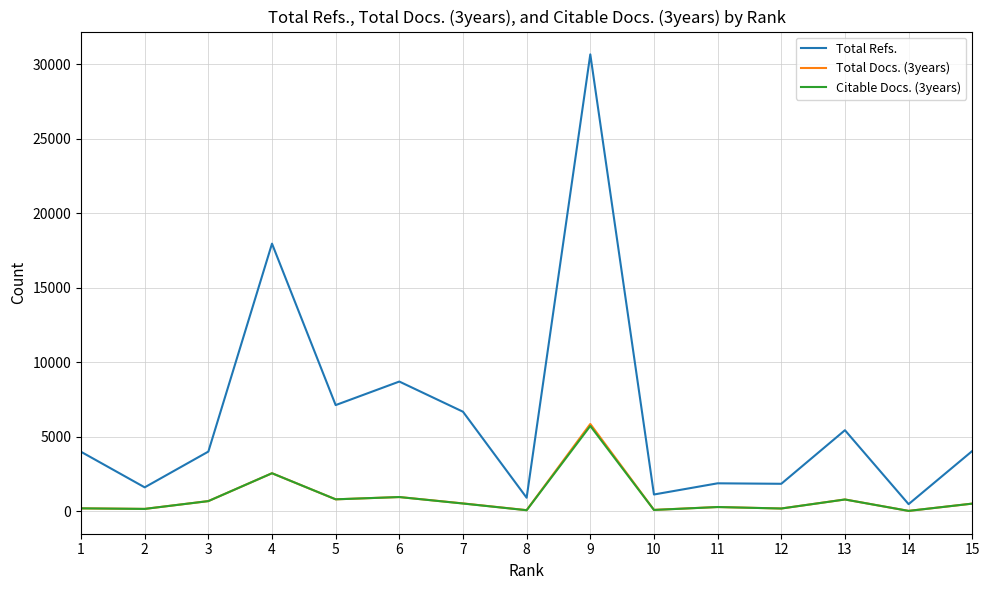

How many lines are shown in the chart?

3